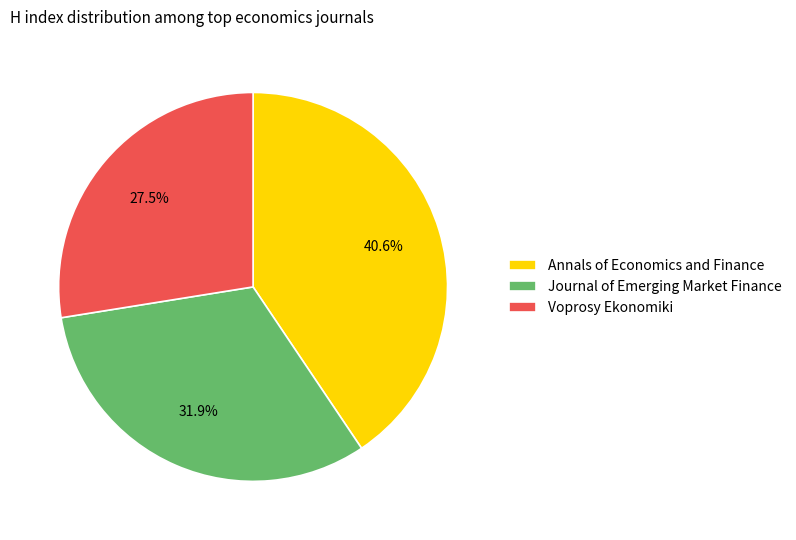

What is the largest slice in the pie chart?

Annals of Economics and Finance